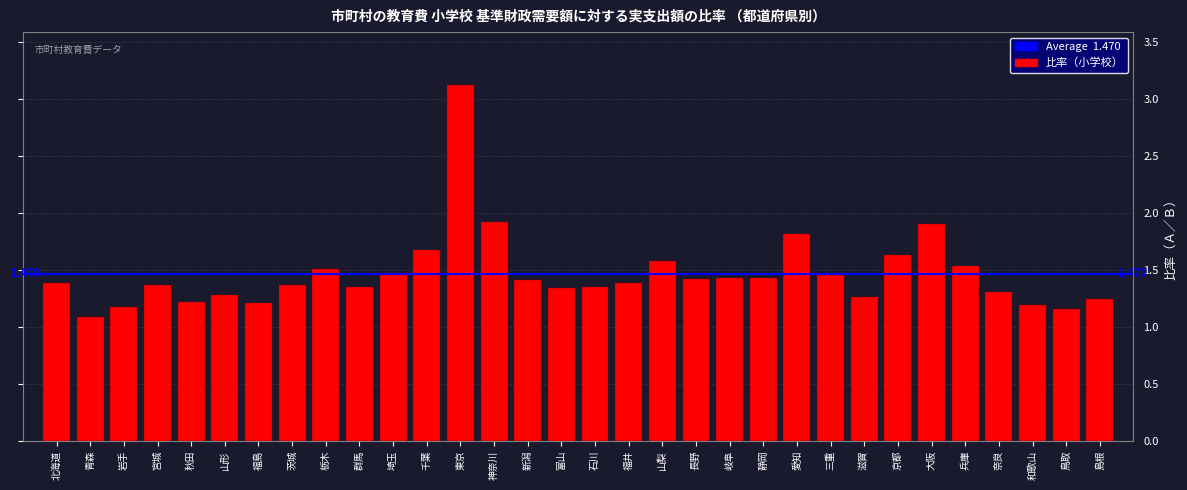

What is the label of the 8th bar from the right?

滋賀